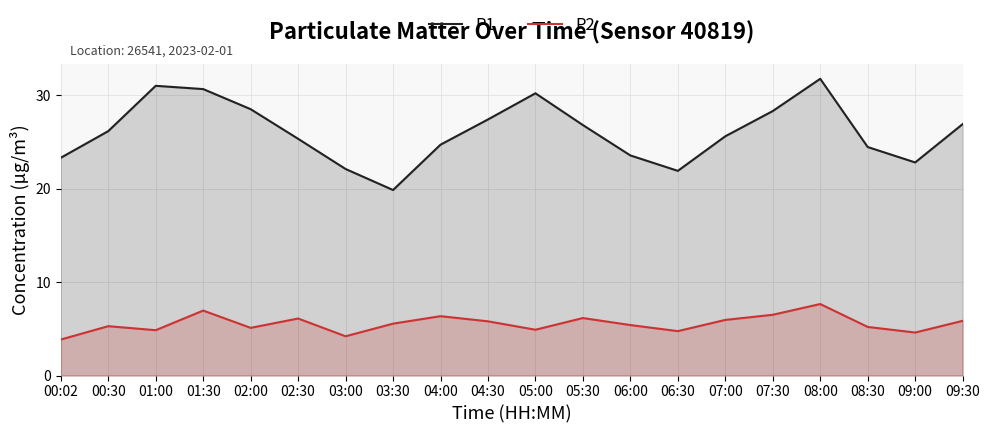

What is the label of the 6th point from the right?

07:00